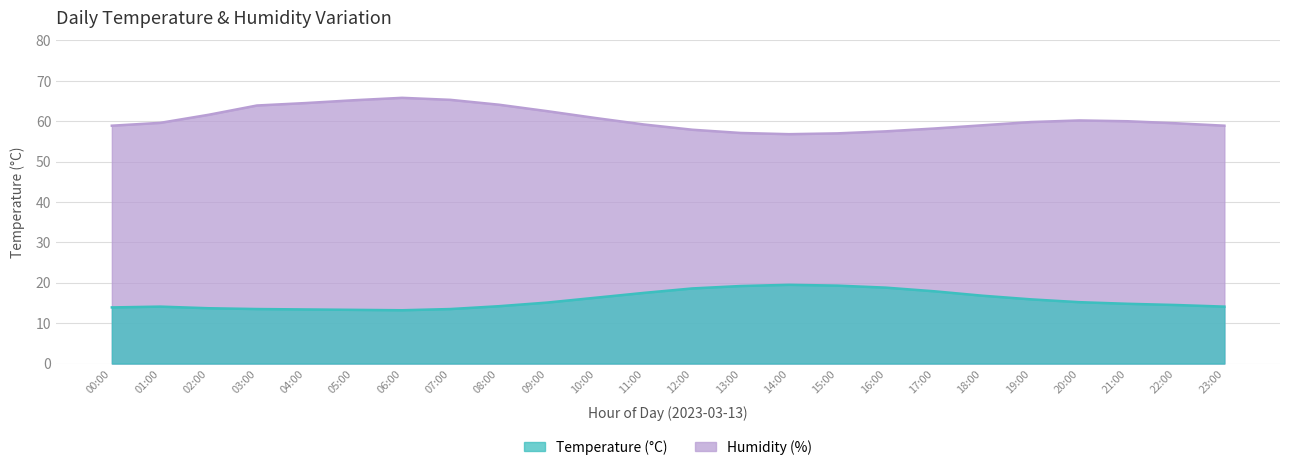

Reading left to right, what are all the values shown in this chart?

temperature: 00:00=13.9	01:00=14.1	02:00=13.7	03:00=13.5	04:00=13.4	05:00=13.3	06:00=13.2	07:00=13.5	08:00=14.2	09:00=15.1	10:00=16.3	11:00=17.5	12:00=18.6	13:00=19.2	14:00=19.5	15:00=19.3	16:00=18.8	17:00=17.9	18:00=16.8	19:00=15.9	20:00=15.2	21:00=14.8	22:00=14.5	23:00=14.1
humidity: 00:00=58.9	01:00=59.6	02:00=61.6	03:00=63.9	04:00=64.5	05:00=65.2	06:00=65.8	07:00=65.3	08:00=64.1	09:00=62.5	10:00=60.8	11:00=59.2	12:00=57.9	13:00=57.1	14:00=56.8	15:00=57.0	16:00=57.5	17:00=58.2	18:00=59.0	19:00=59.8	20:00=60.2	21:00=60.0	22:00=59.5	23:00=58.9